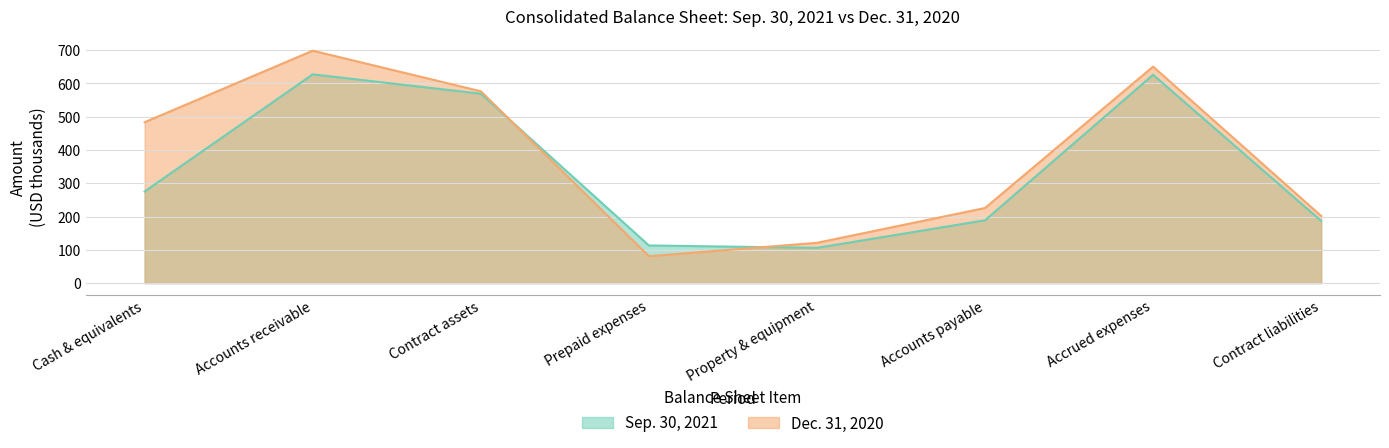

What is the average value of the Sep. 30, 2021 series?

336.6